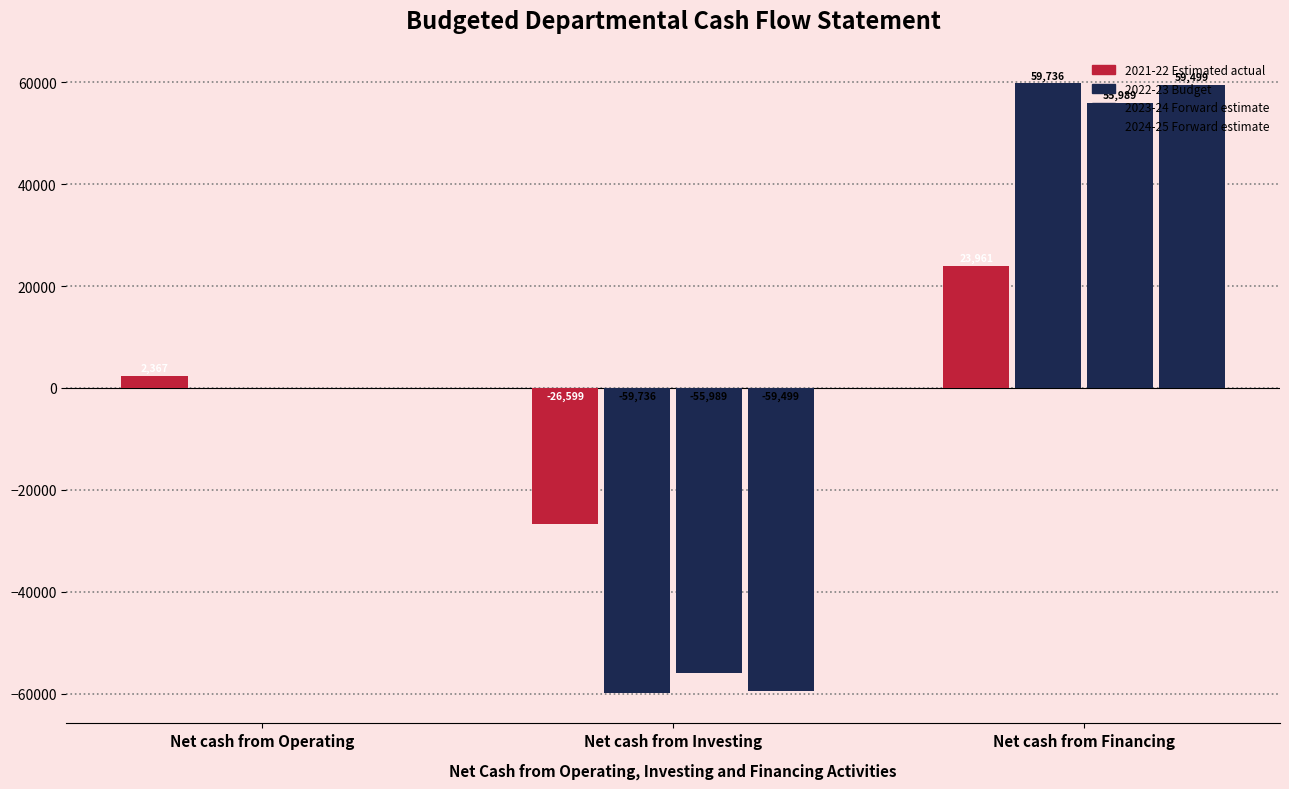

True or false: 2024-25 Forward estimate has a value of 12760 at Net cash from Financing.

False